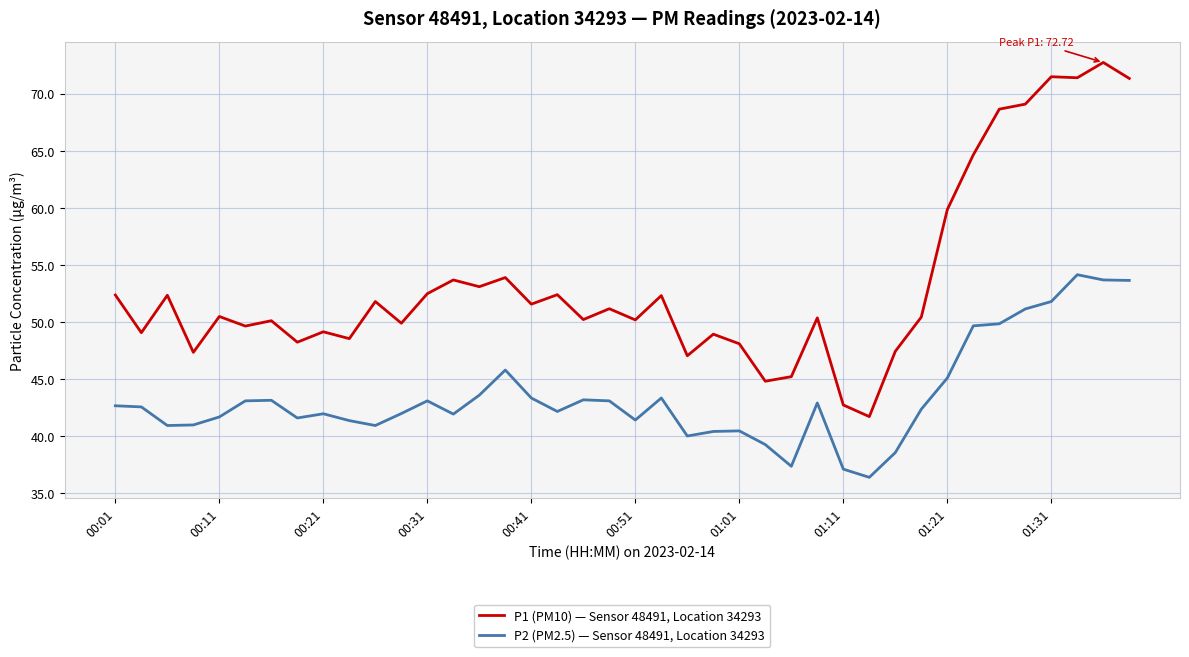

What is the difference between the maximum and minimum values in the P1 (PM10) — Sensor 48491, Location 34293 series?

31.0